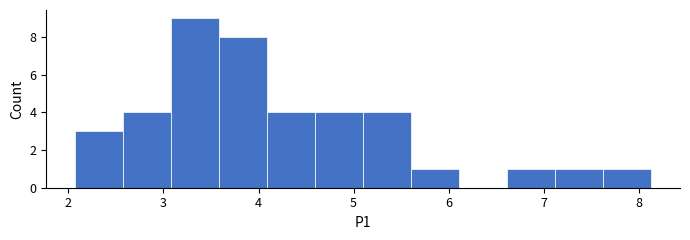

What is the height of the bar covering 2.6 to 3.1 on the x-axis? Neither the bar edges nor the heights are printed on the chart, so give them approximately, as read against the axes.

4